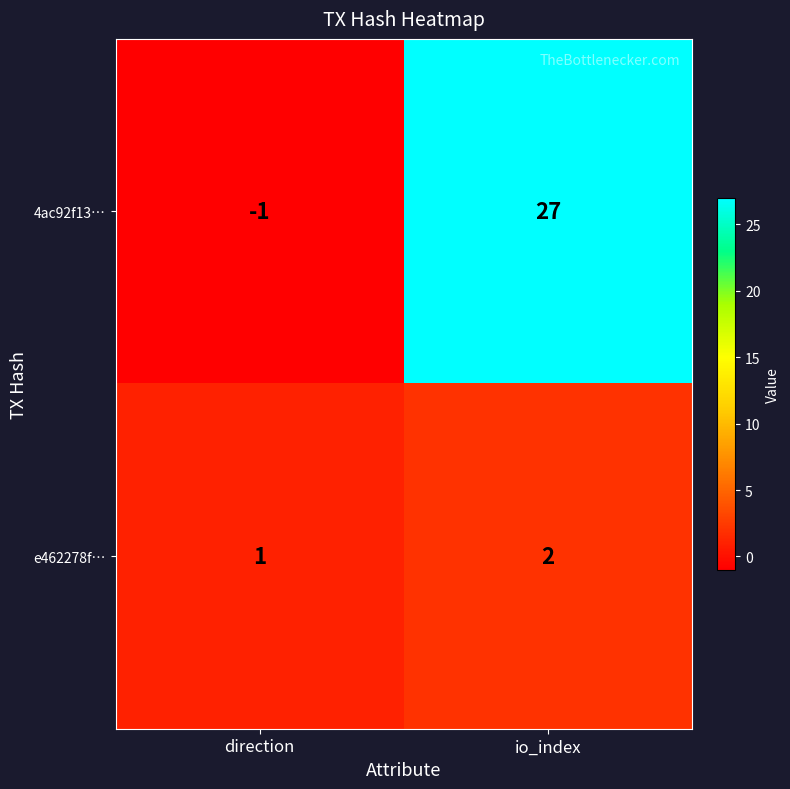

What is the approximate value of 4ac92f13… at io_index?

27